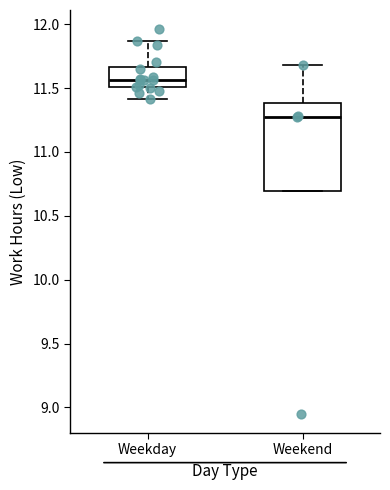

Comparing the boxes themselves (not the whiskers), which one is the tallest?

Weekend